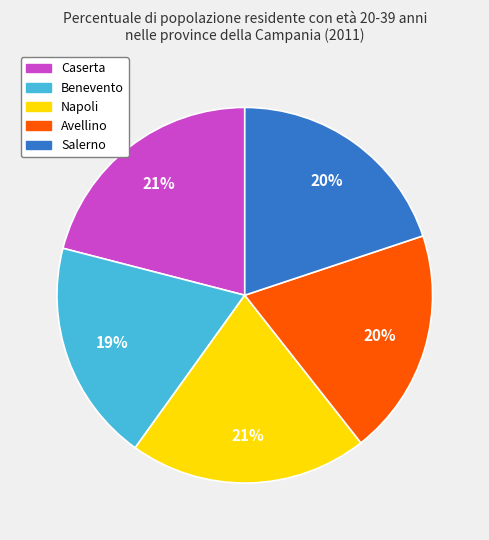

Is the sum of Napoli and Salerno greater than half?

No